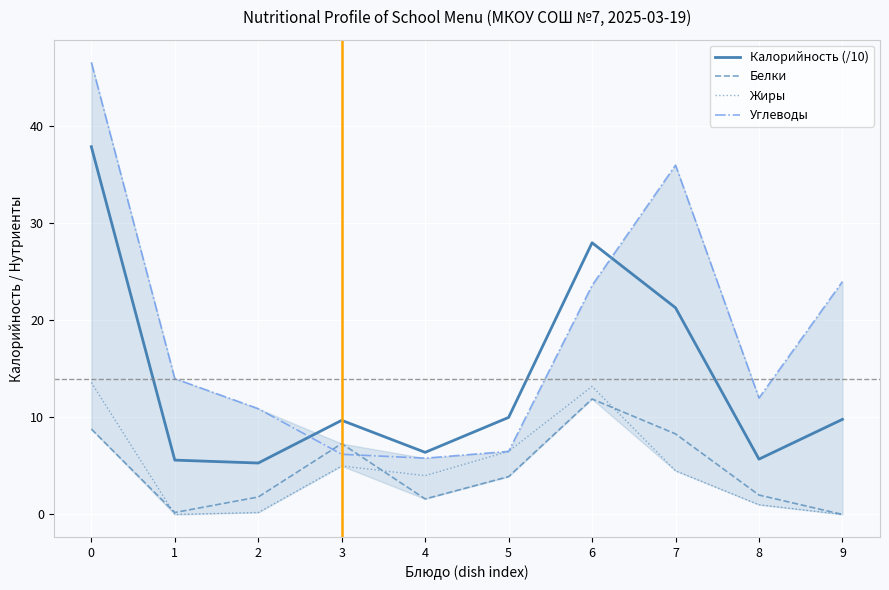

What is the difference between the second highest and minimum values in the Углеводы series?

30.2